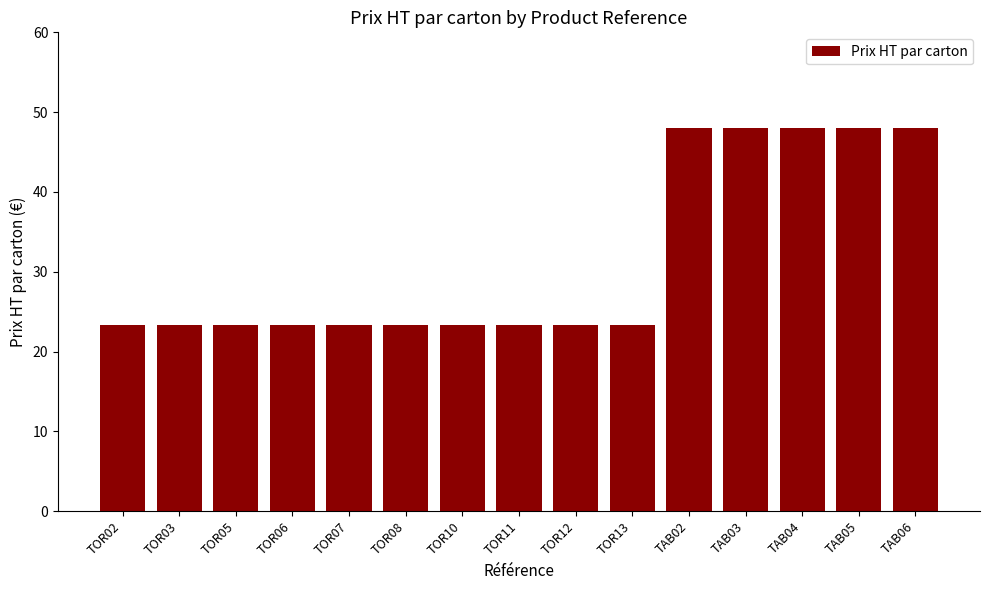

Read the value at TAB06.

48.0